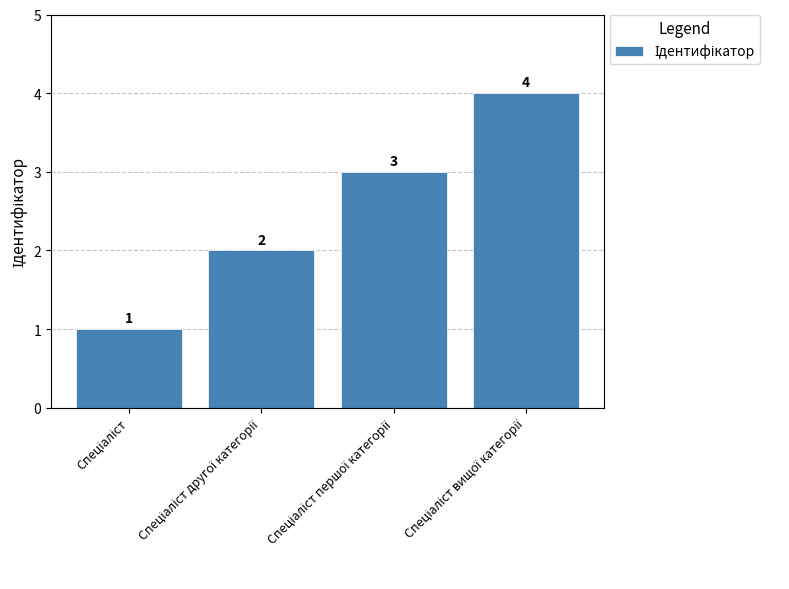

What is the sum of all values?

10